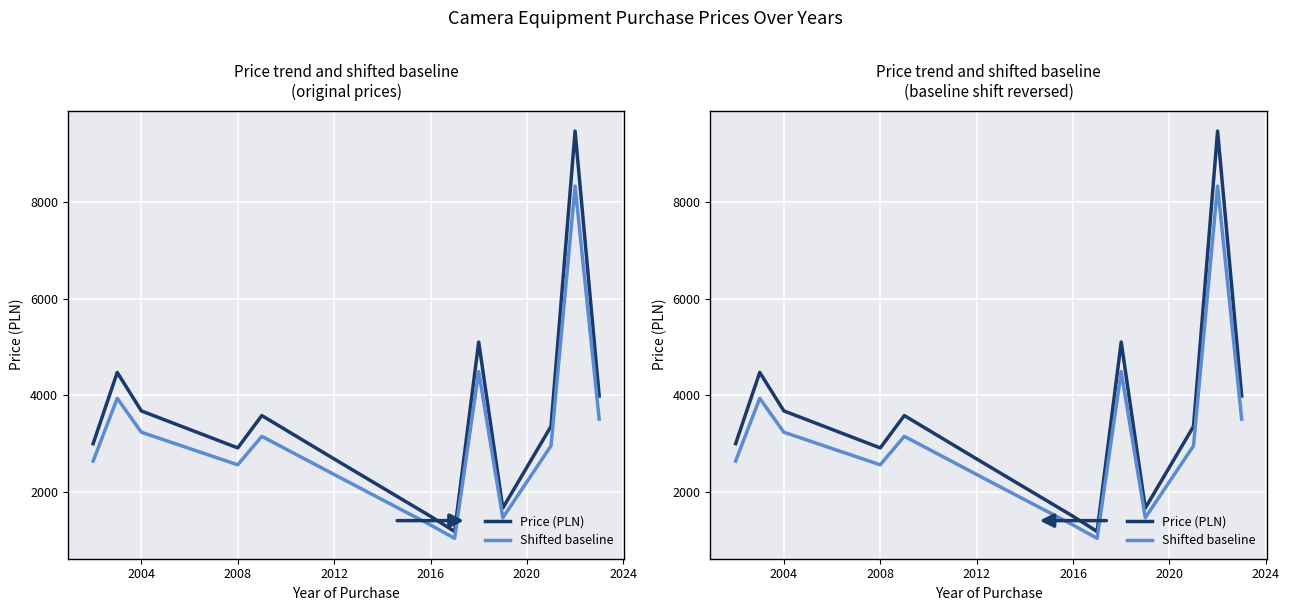

How many series are shown in this chart?

2